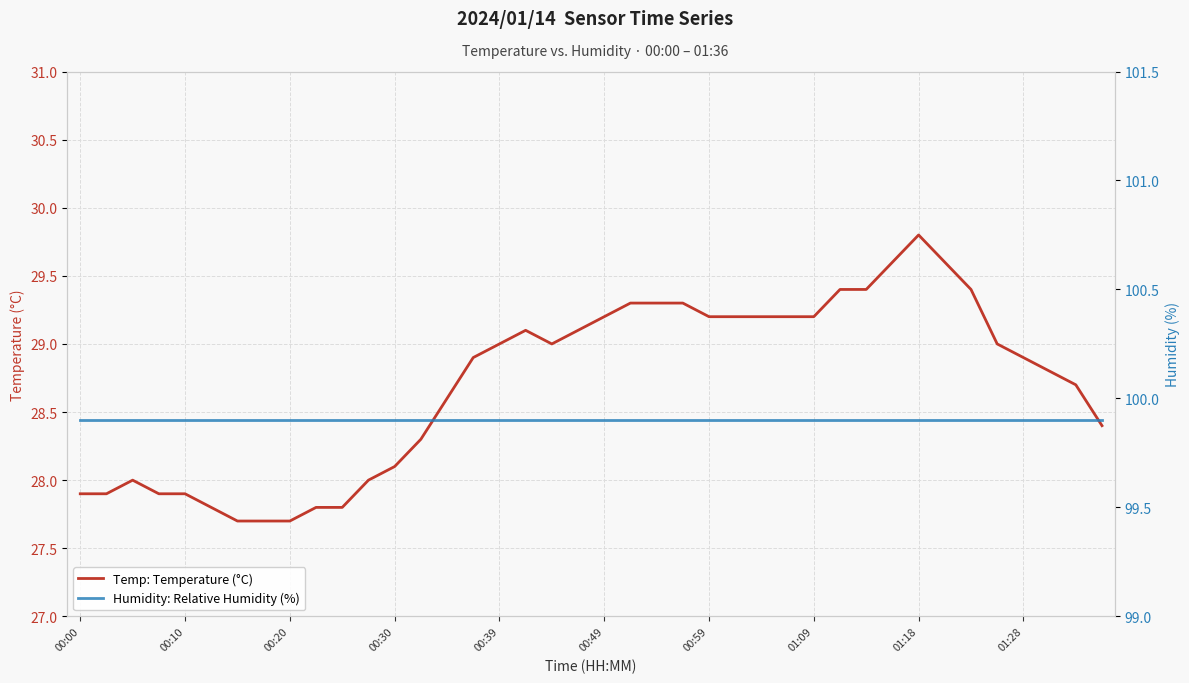

Rank the series at 38 from highest to lowest value.

Humidity: Relative Humidity (%), Temp: Temperature (°C)